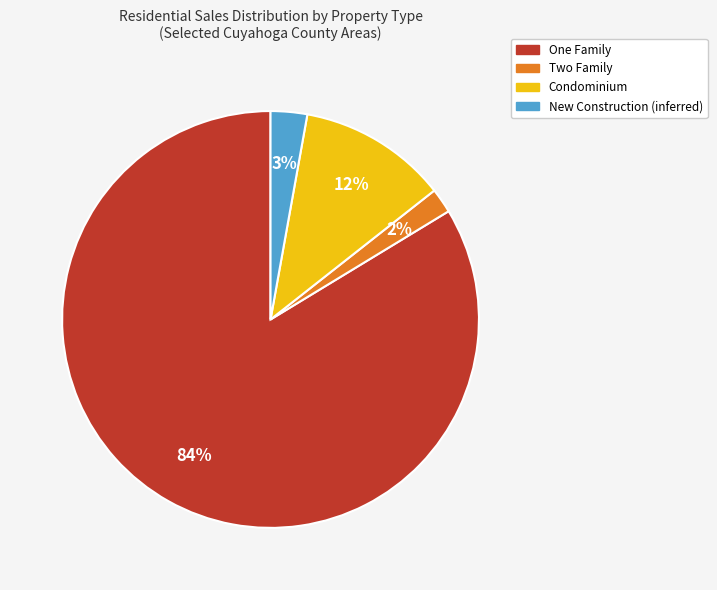

To the nearest percent, what is the average slice percentage?

25%